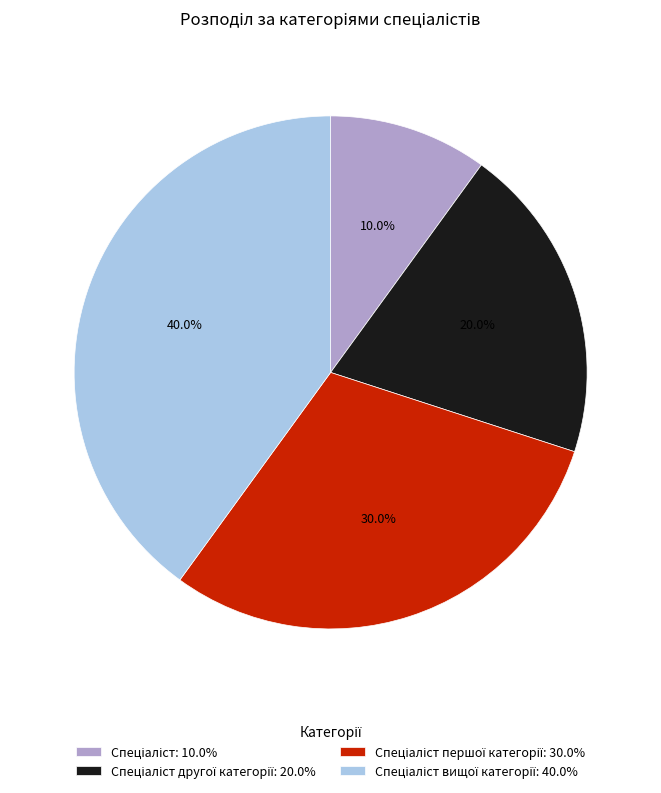

How many slices are in this pie chart?

4